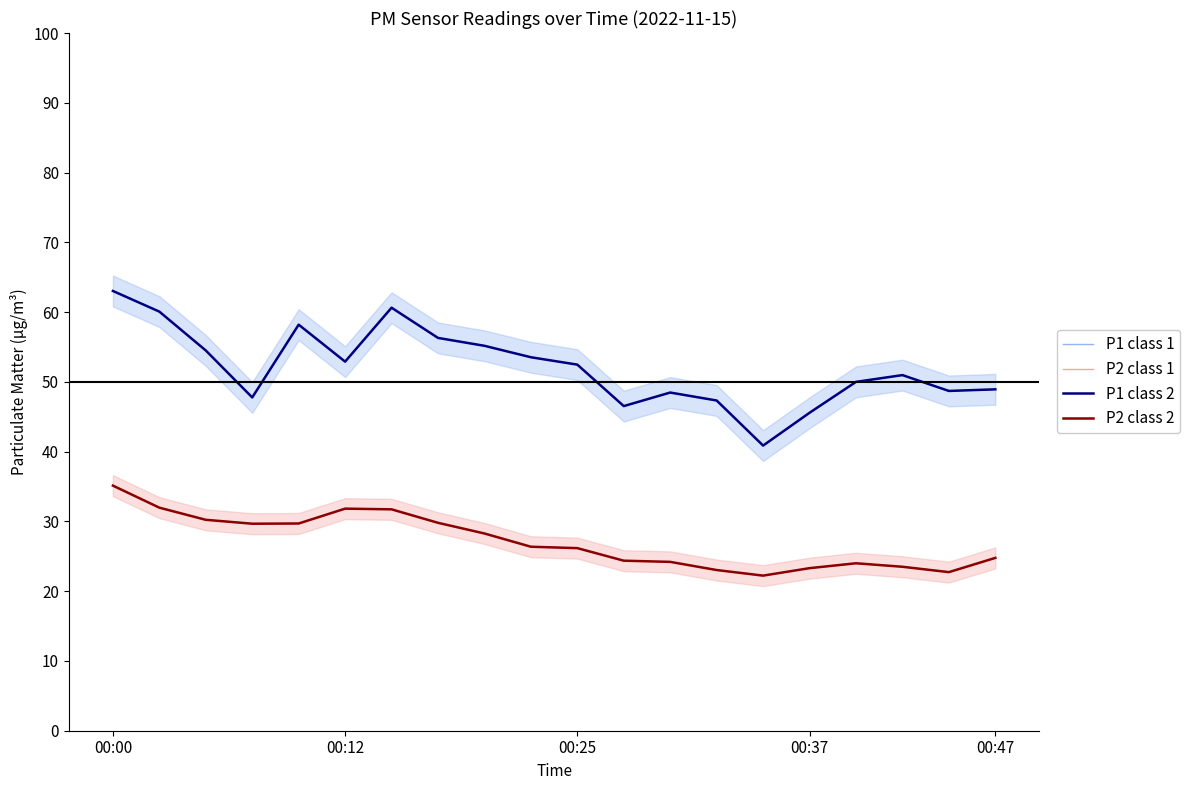

Where is the first local minimum for P2 class 1?

00:37